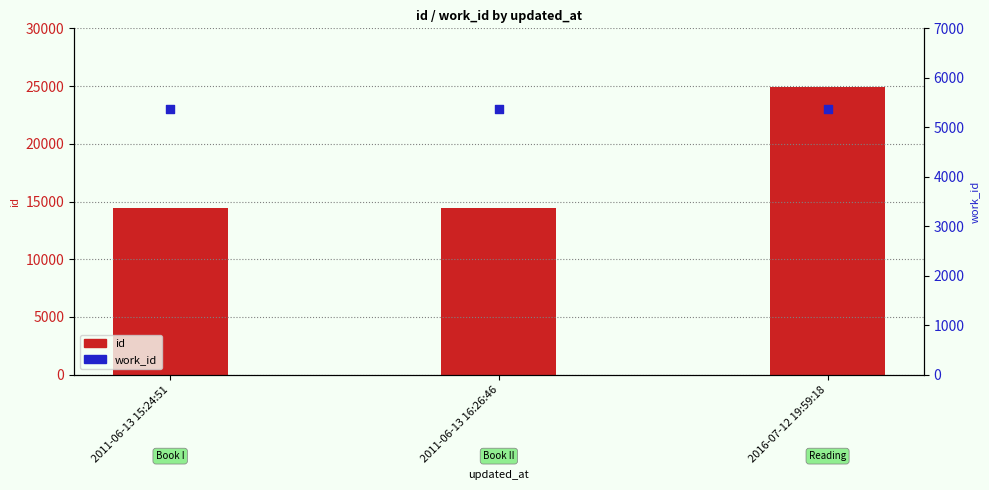

Which series has the largest total across all categories?

id